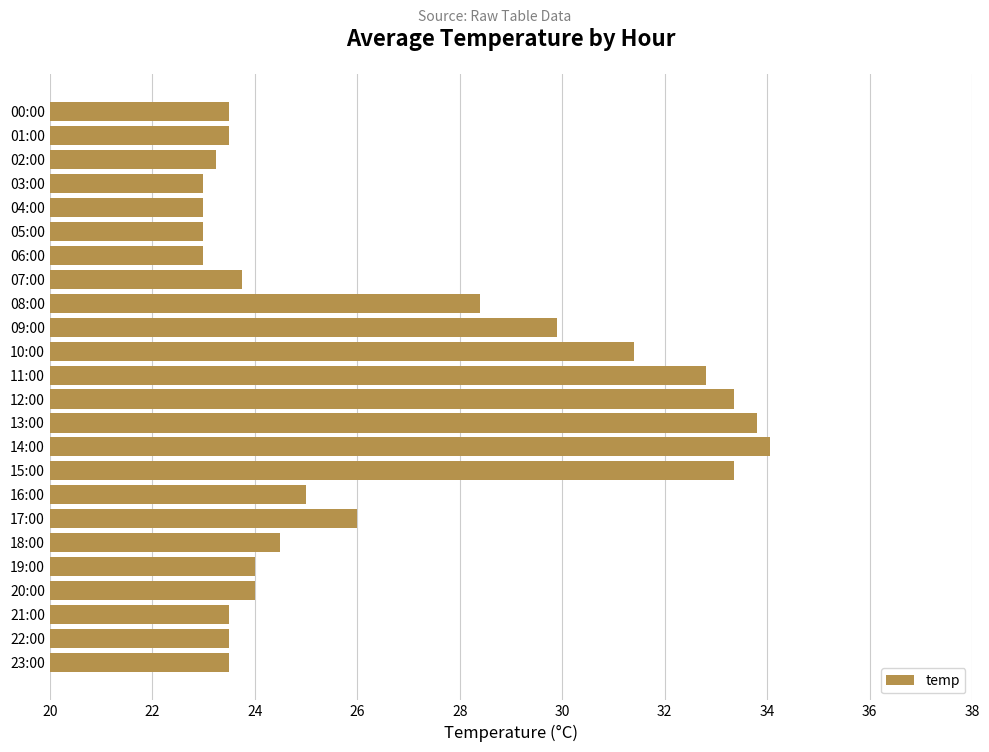

Does the chart contain any negative values?

No